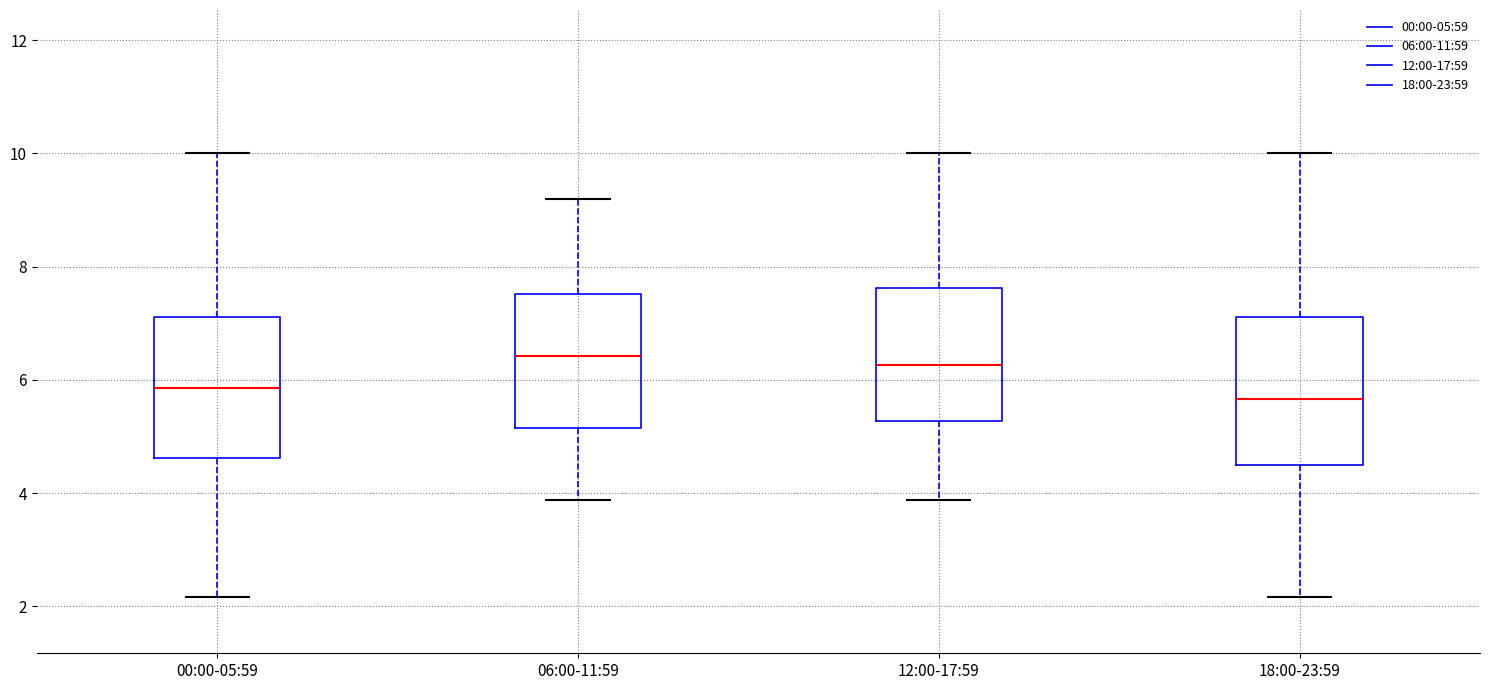

Reading left to right, read every box against the y-axis: the position of its median line, the range the box covers, and the ends of its whiskers. The values are not printed on the chart, so give them approximately, as read against the axis.

00:00-05:59: median 5.8, box 4.6 to 7.2, whiskers 2.2 to 10.0
06:00-11:59: median 6.4, box 5.2 to 7.6, whiskers 3.8 to 9.2
12:00-17:59: median 6.2, box 5.2 to 7.6, whiskers 3.8 to 10.0
18:00-23:59: median 5.6, box 4.6 to 7.2, whiskers 2.2 to 10.0